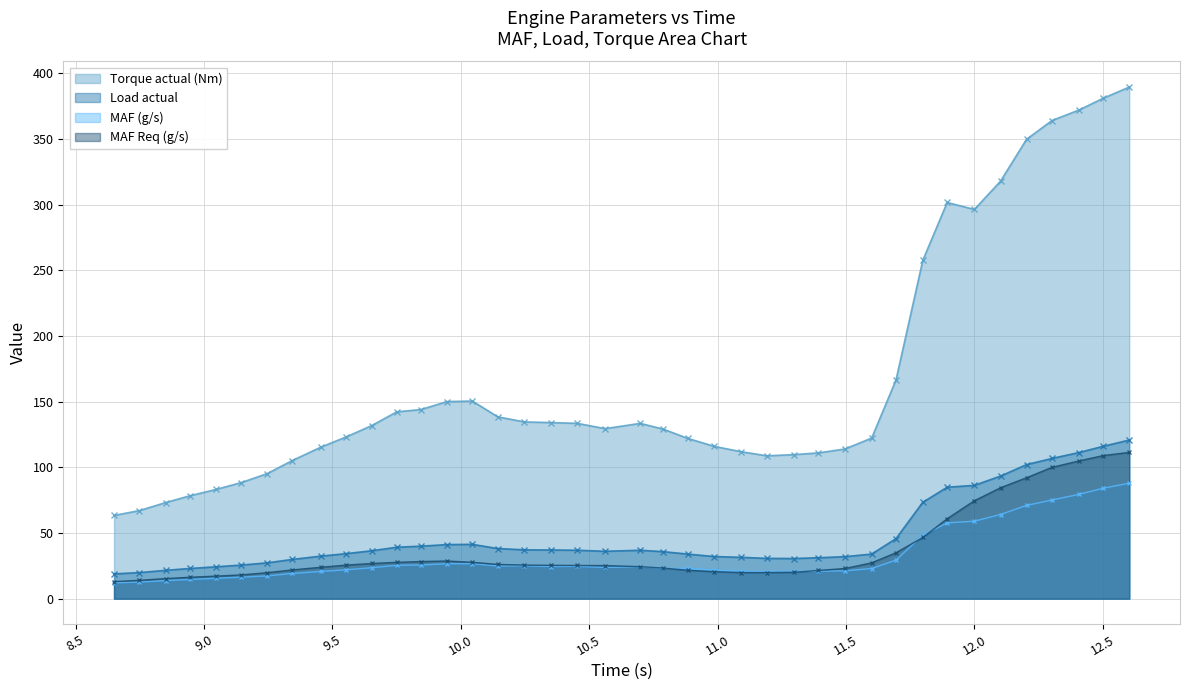

What is the maximum value shown in the chart?

389.6